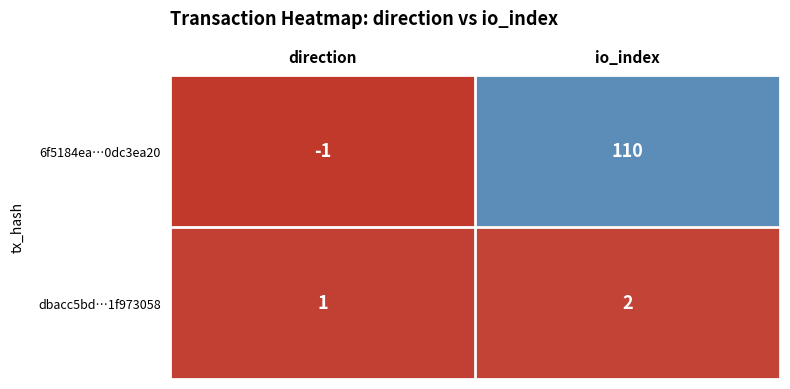

Is it true that 6f5184ea…0dc3ea20 equals 110 at io_index?

True